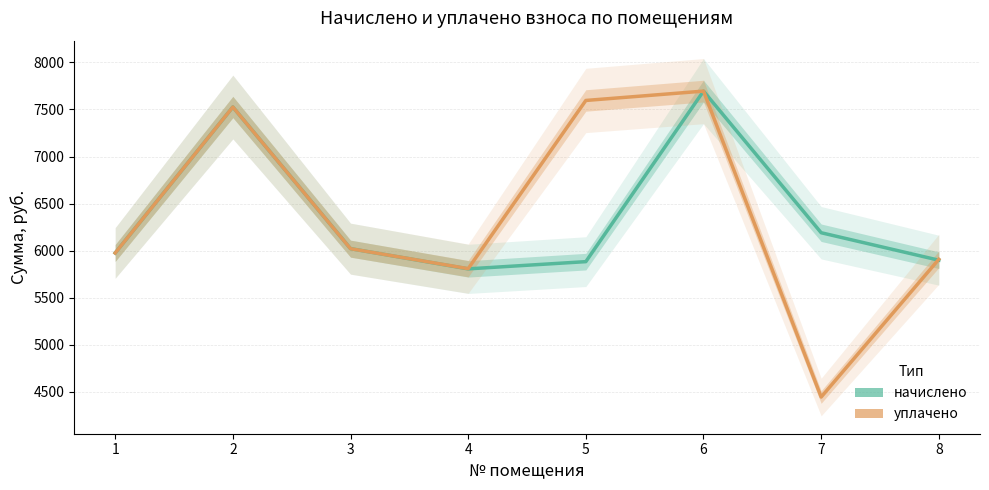

What is the maximum value shown in the chart?

7695.4